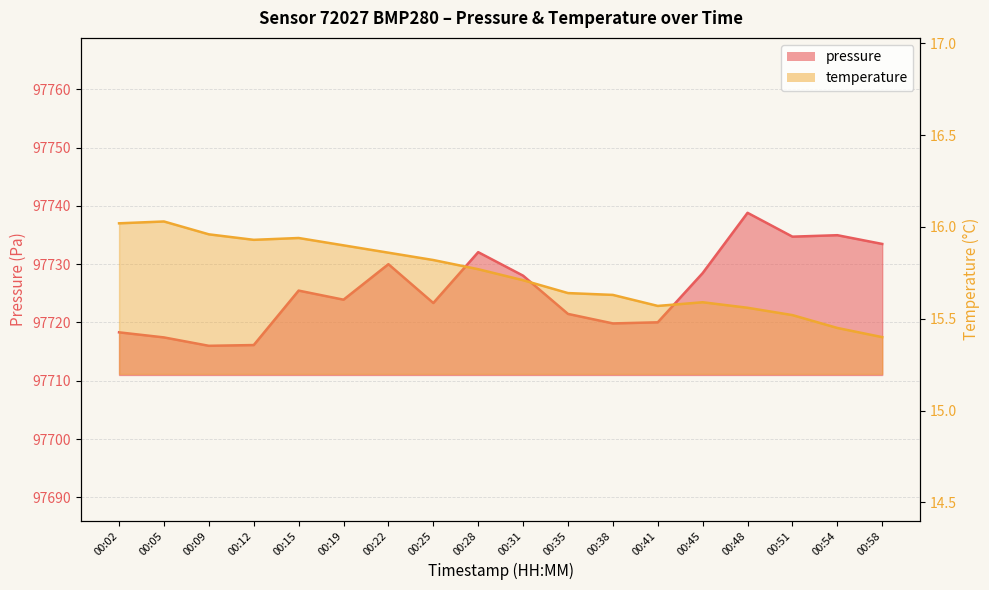

Rank the series by their maximum value, from highest to lowest.

pressure, temperature